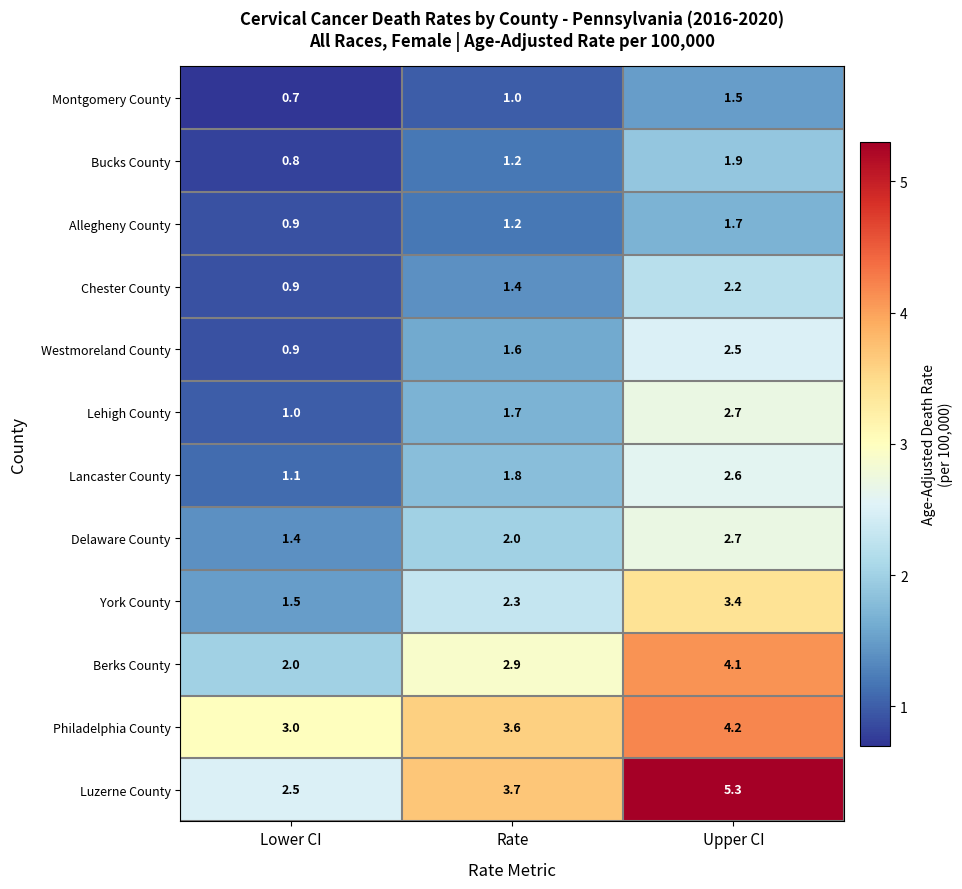

Rank the categories by Lehigh County value from lowest to highest.

Lower CI, Rate, Upper CI